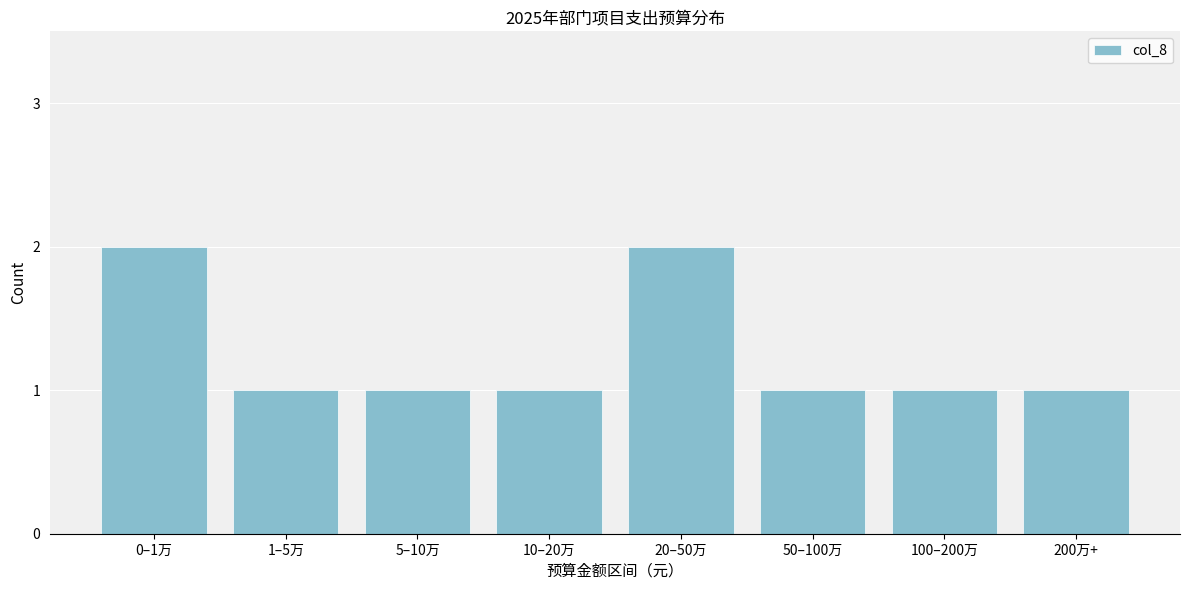

Reading right to left, extract all data points from this chart.

200万+=1	100–200万=1	50–100万=1	20–50万=2	10–20万=1	5–10万=1	1–5万=1	0–1万=2